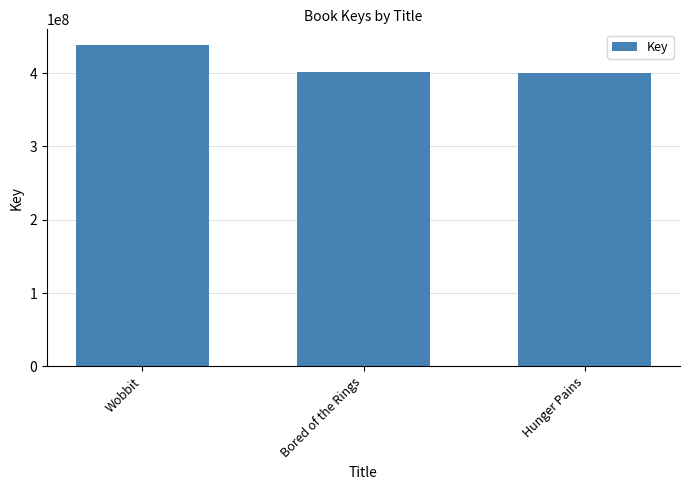

Which label corresponds to the largest value in the chart?

Wobbit